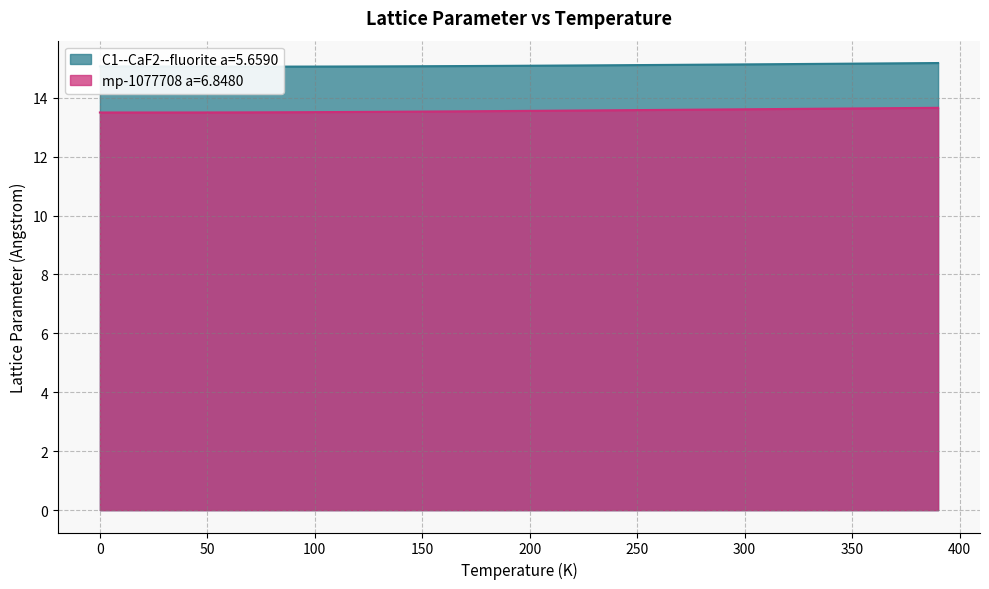

True or false: mp-1077708 a=6.8480 and C1--CaF2--fluorite a=5.6590 cross at least once.

False